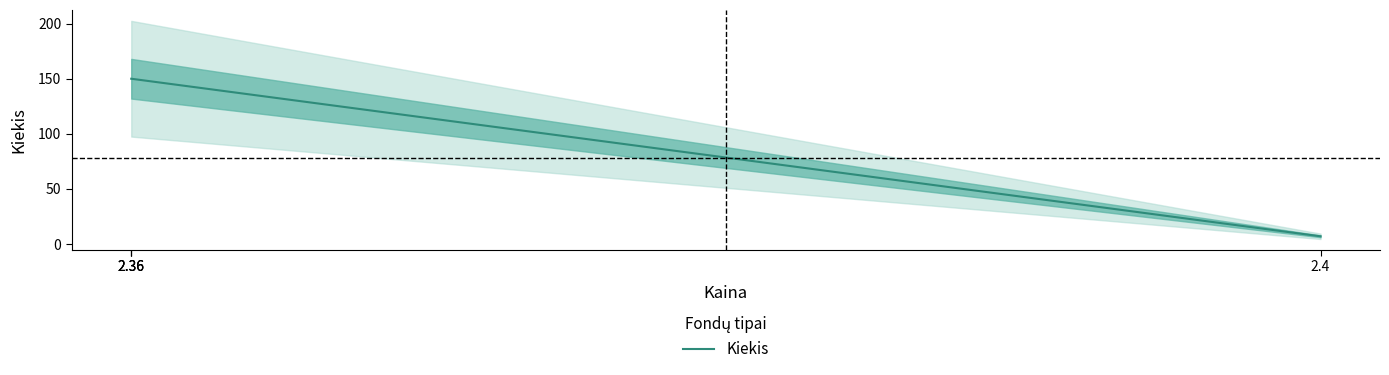

What is the highest value of the Kiekis series?

150.0